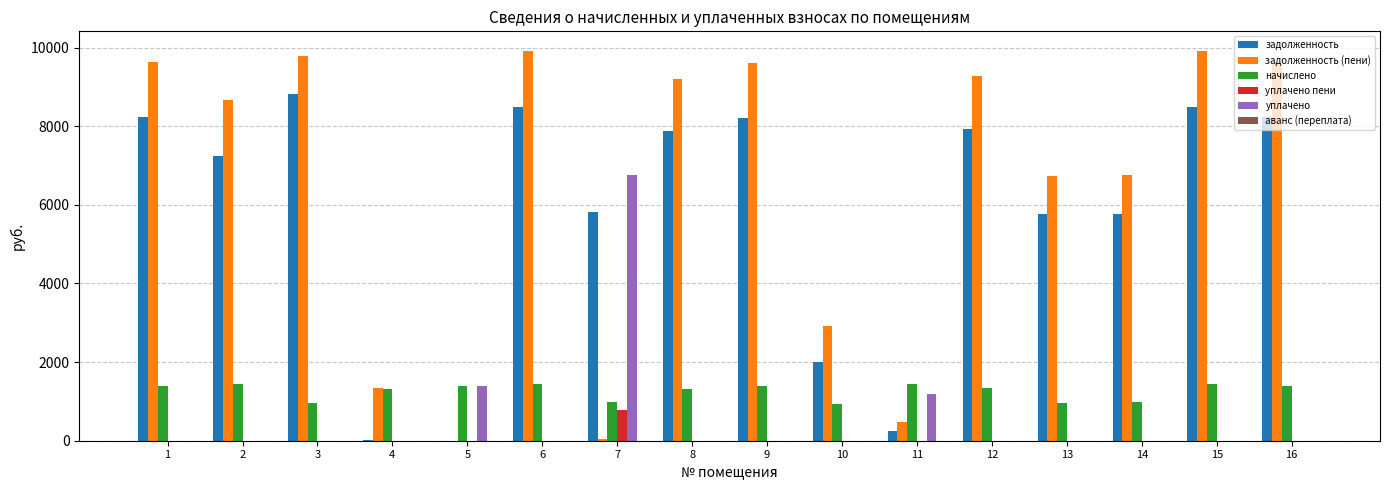

Which series changed the most between 6 and 16?

задолженность (пени)